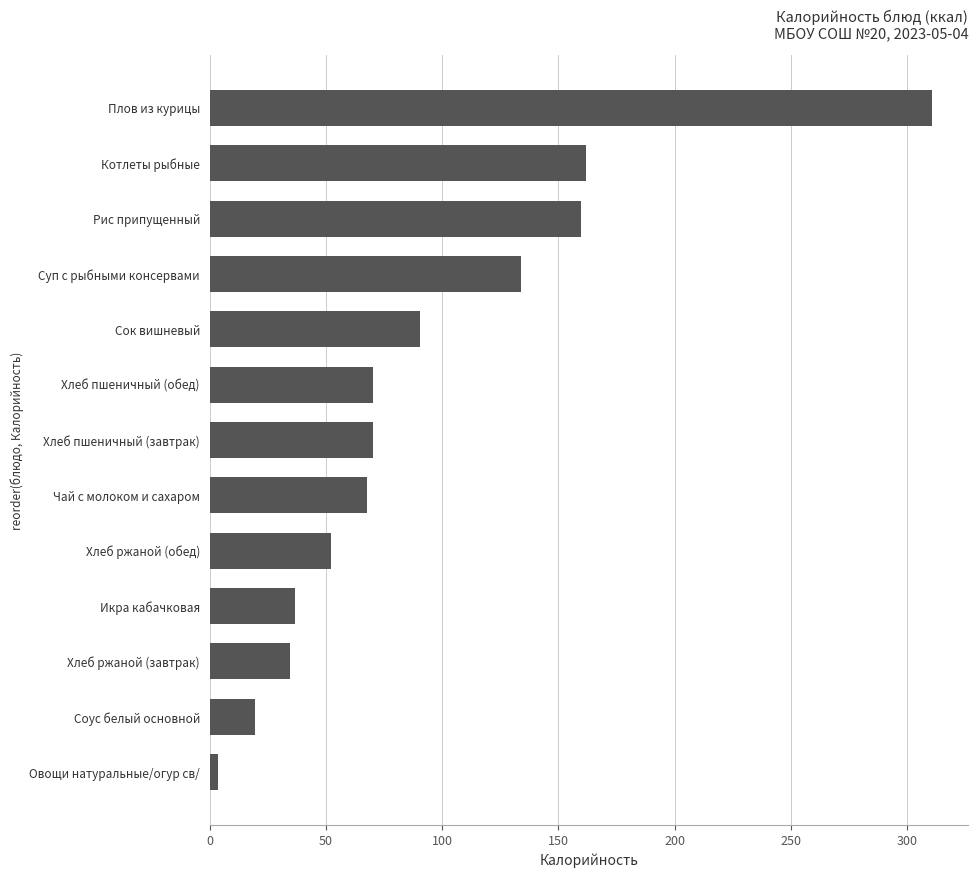

What is the maximum value shown in the chart?

310.9